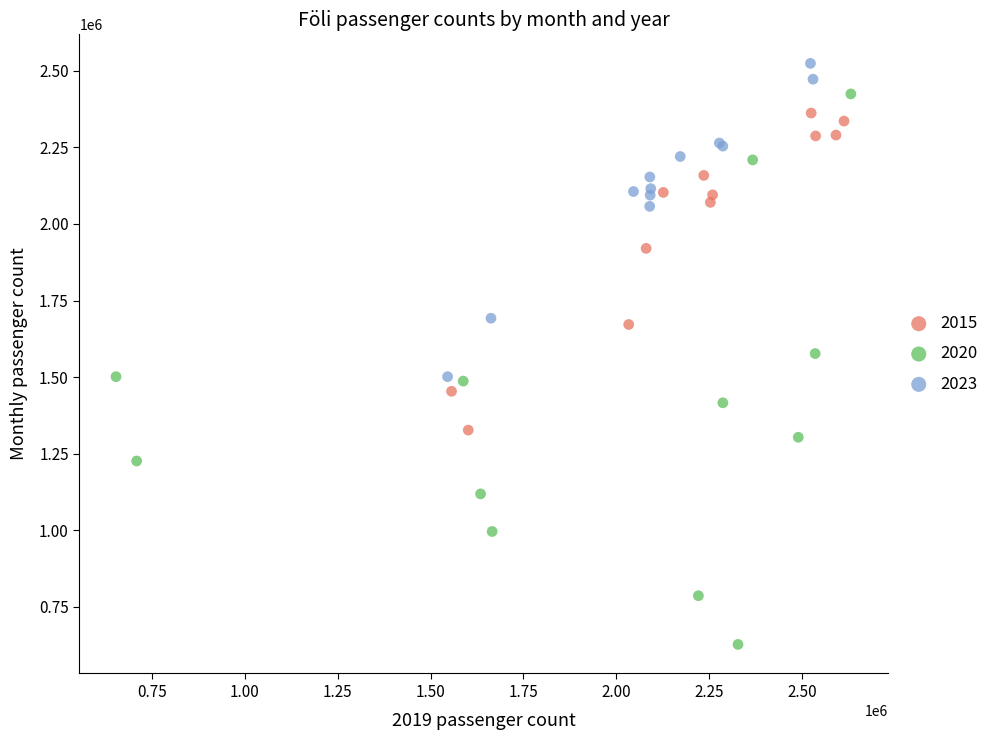

Which series has the widest spread of Y values?

2020